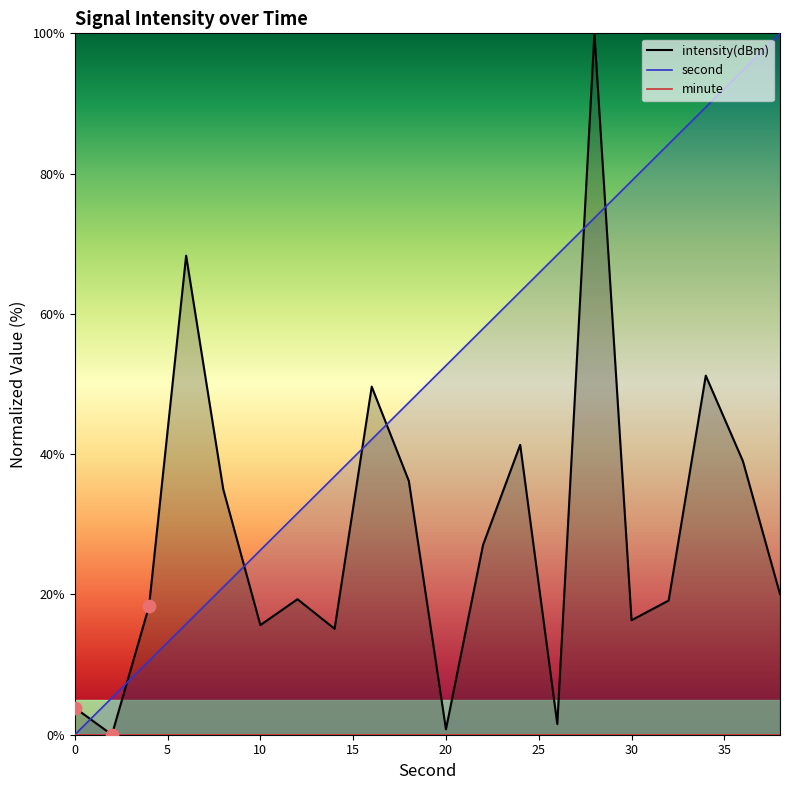

At how many categories does at least one series exceed 76?

6